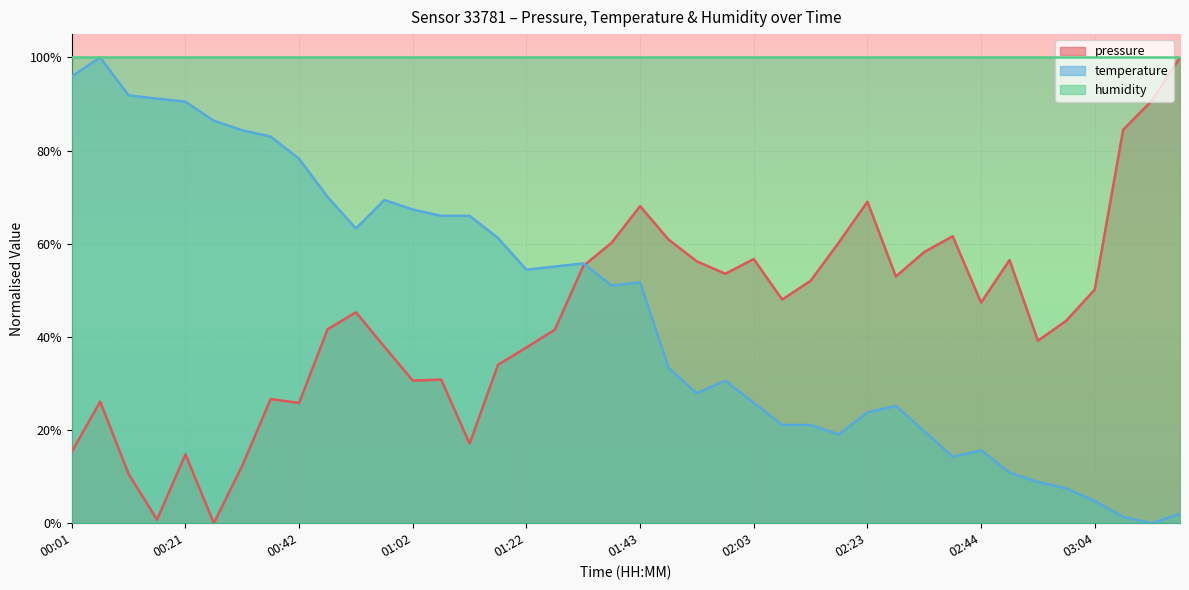

What are all the series names shown in the legend?

pressure, temperature, humidity